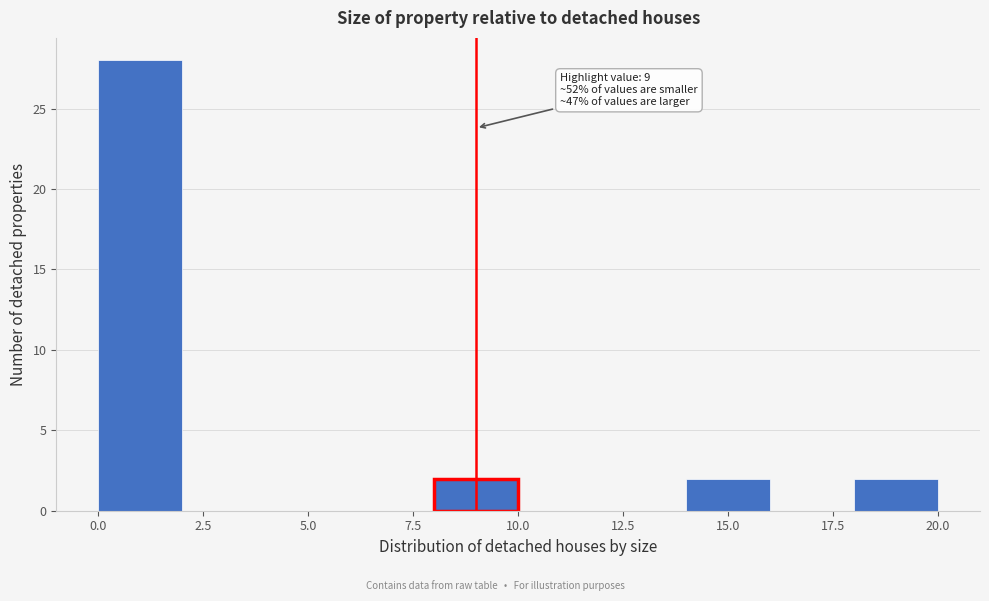

Over which range of the x-axis is the bar tallest?

0 to 2